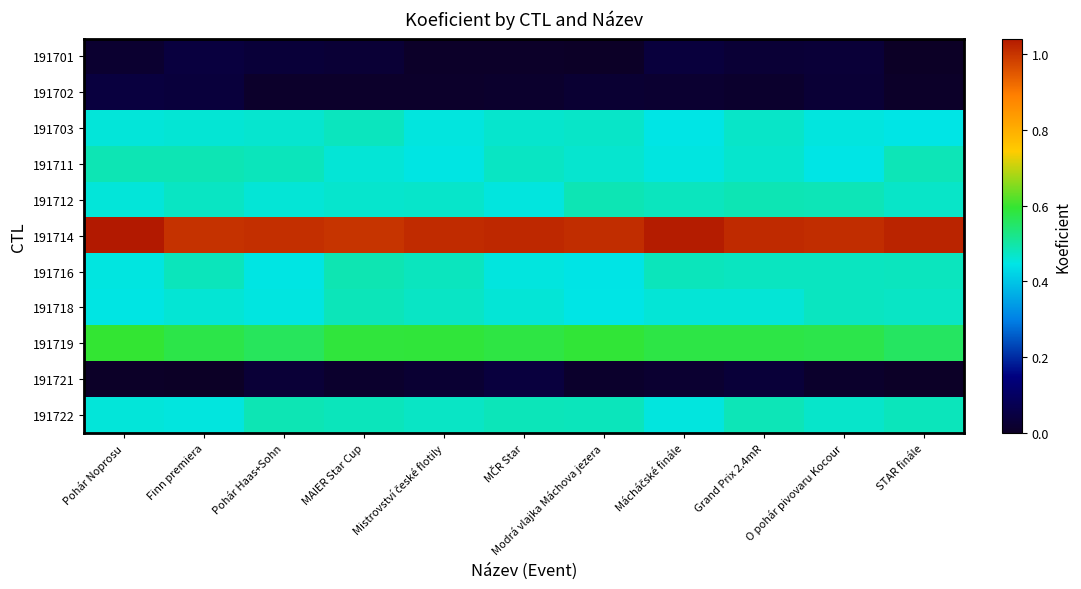

Count the number of data series in this chart.

11